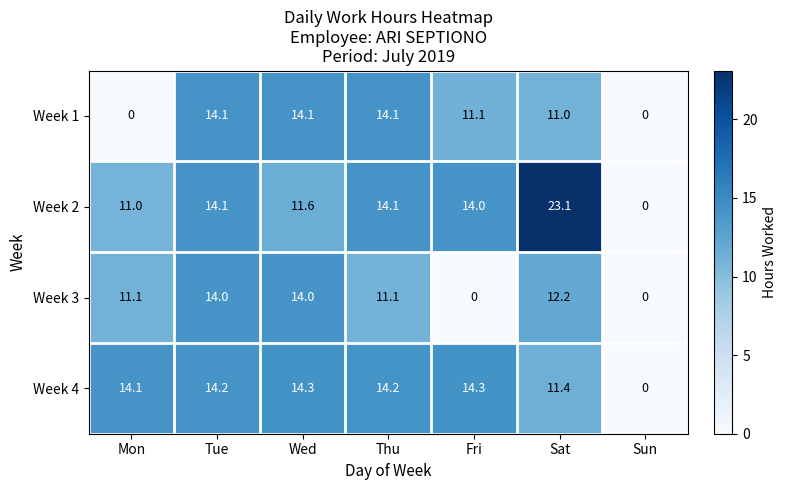

Reading left to right, extract all data points from this chart.

Week 1: Mon=0.0	Tue=14.1	Wed=14.1	Thu=14.1	Fri=11.1	Sat=11.0	Sun=0.0
Week 2: Mon=11.0	Tue=14.1	Wed=11.6	Thu=14.1	Fri=14.0	Sat=23.1	Sun=0.0
Week 3: Mon=11.1	Tue=14.0	Wed=14.0	Thu=11.1	Fri=0.0	Sat=12.2	Sun=0.0
Week 4: Mon=14.1	Tue=14.2	Wed=14.3	Thu=14.2	Fri=14.3	Sat=11.4	Sun=0.0